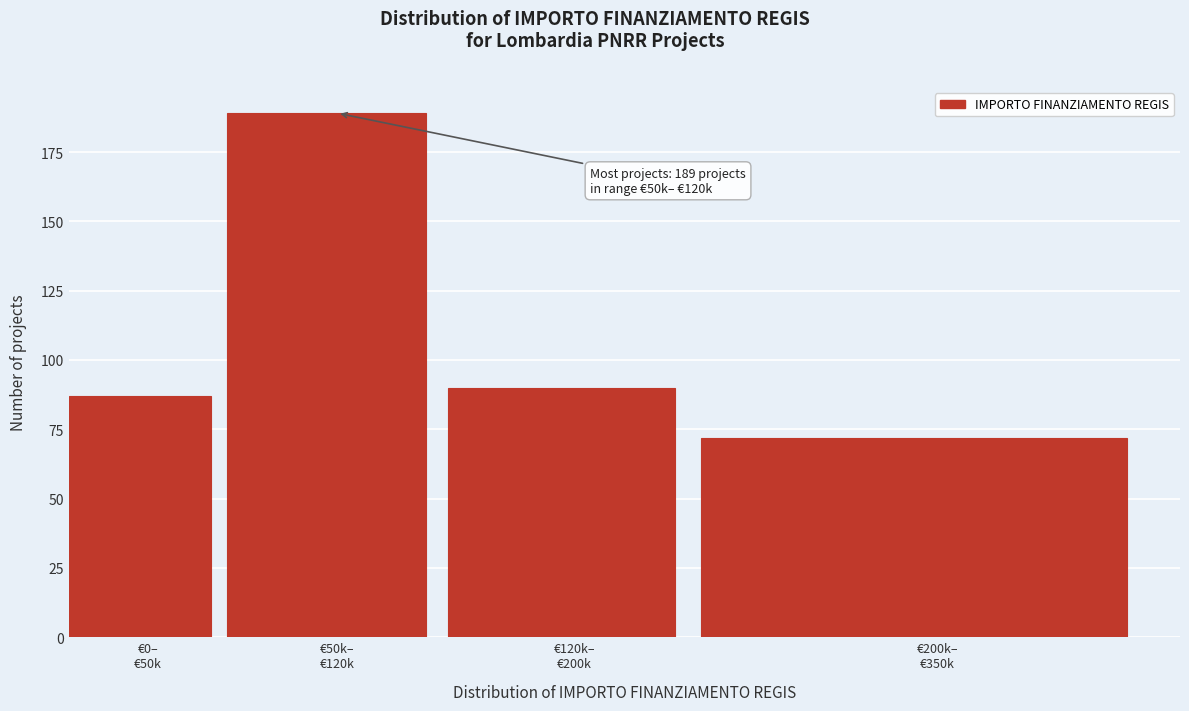

Reading left to right, list all the values displayed in this chart.

87	189	90	72